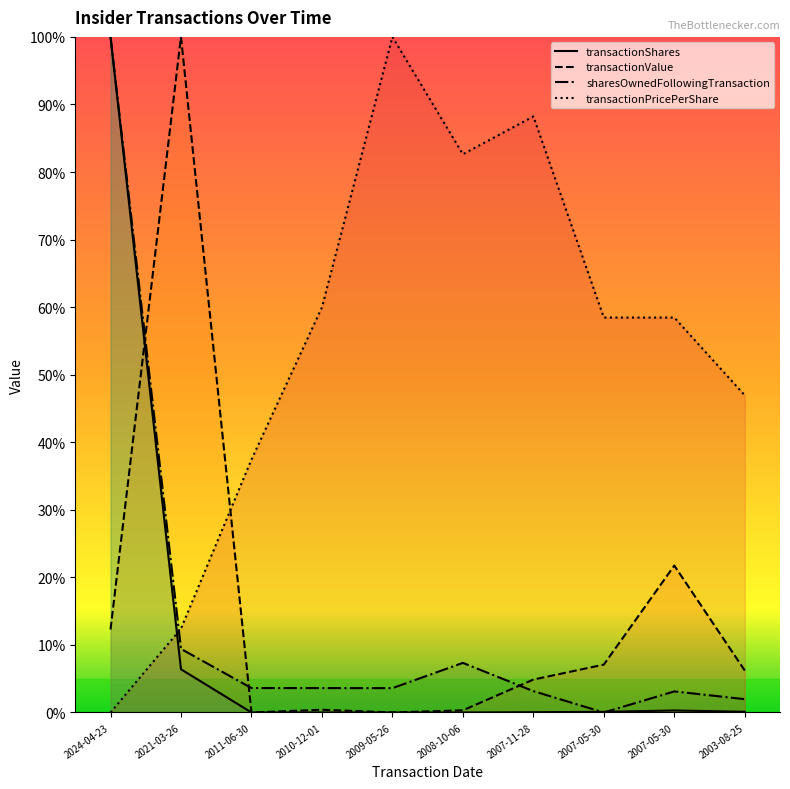

List the series in order of their peak value, lowest first.

transactionShares, transactionValue, sharesOwnedFollowingTransaction, transactionPricePerShare